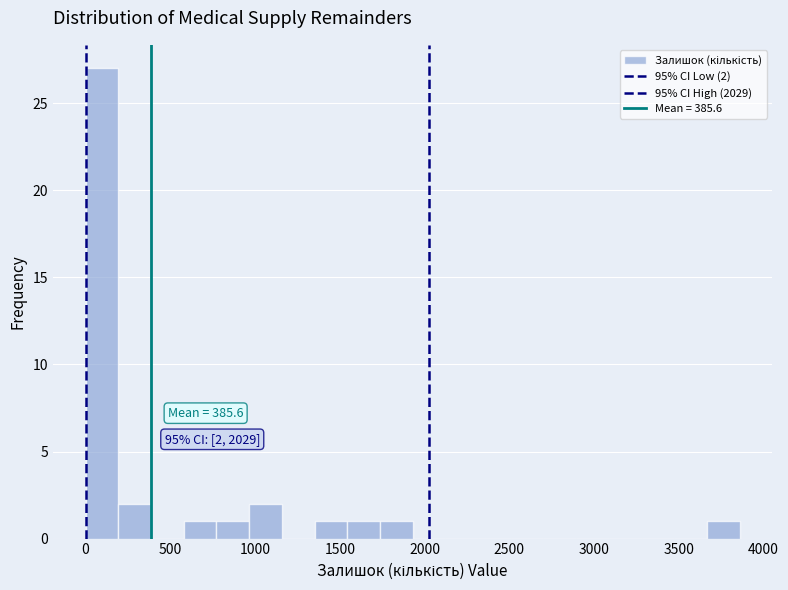

Around what value on the x-axis is the tallest bar? Give the approximate position of its centre, as read against the axis.

100